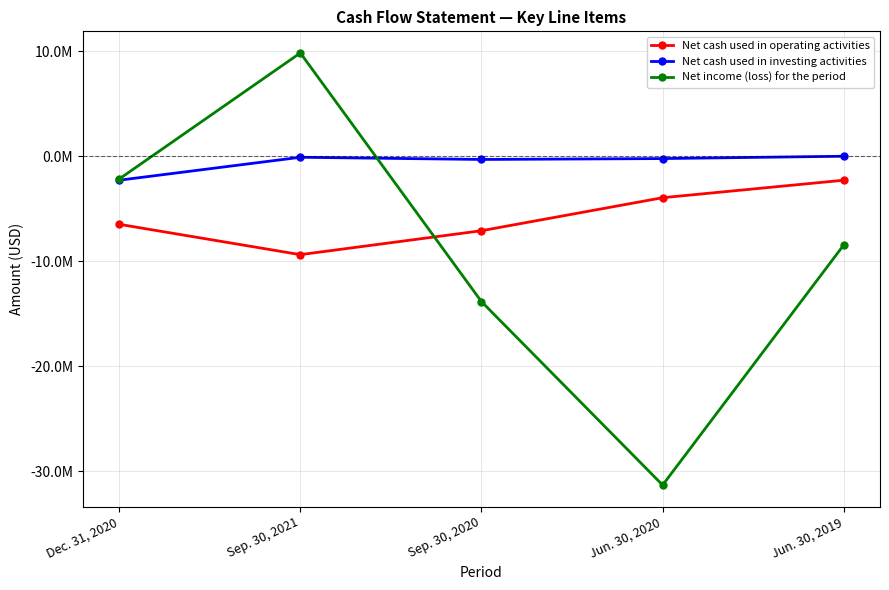

The value of Net income (loss) for the period at Jun. 30, 2020 is -14730743. True or false?

False